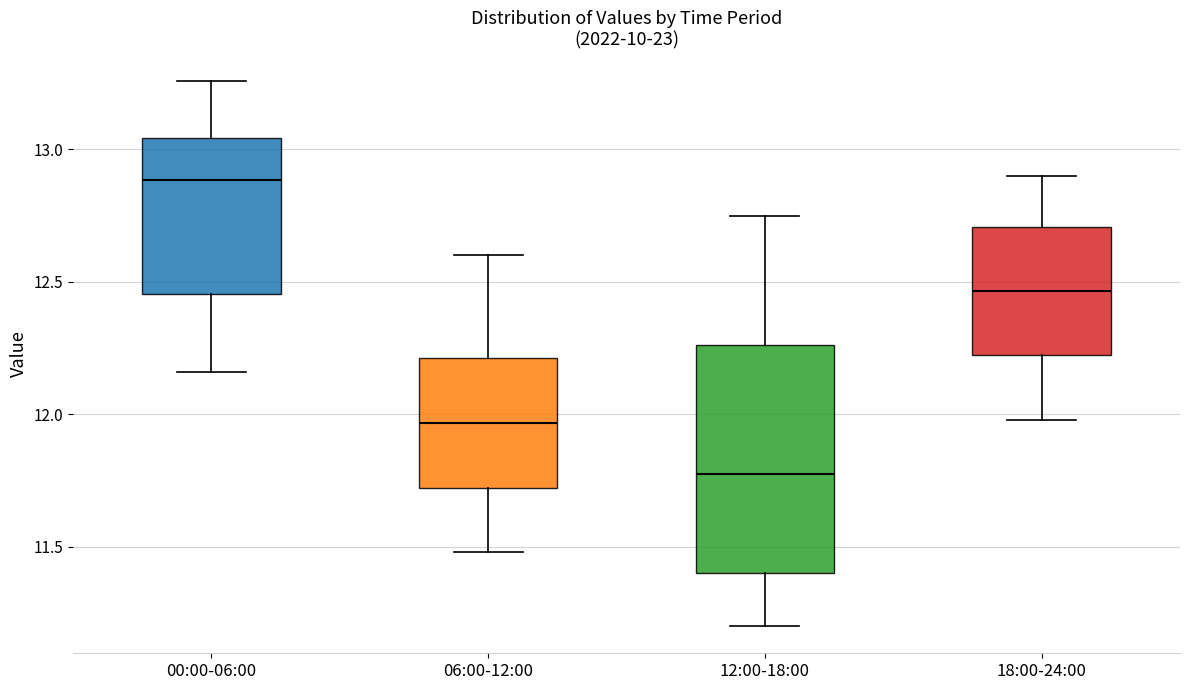

Which box is the tallest, from its lower edge to its upper edge?

12:00-18:00